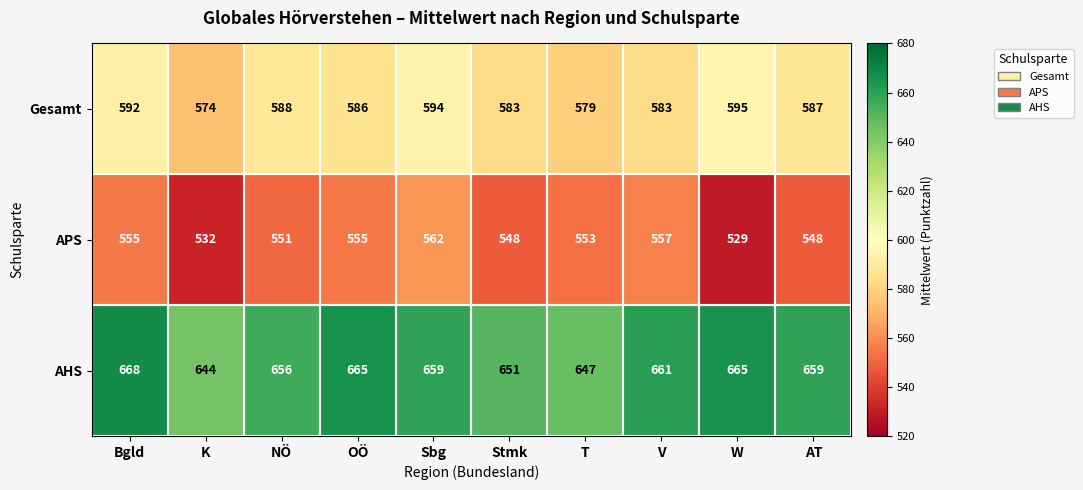

What is the difference between the maximum and minimum values in the APS series?

33